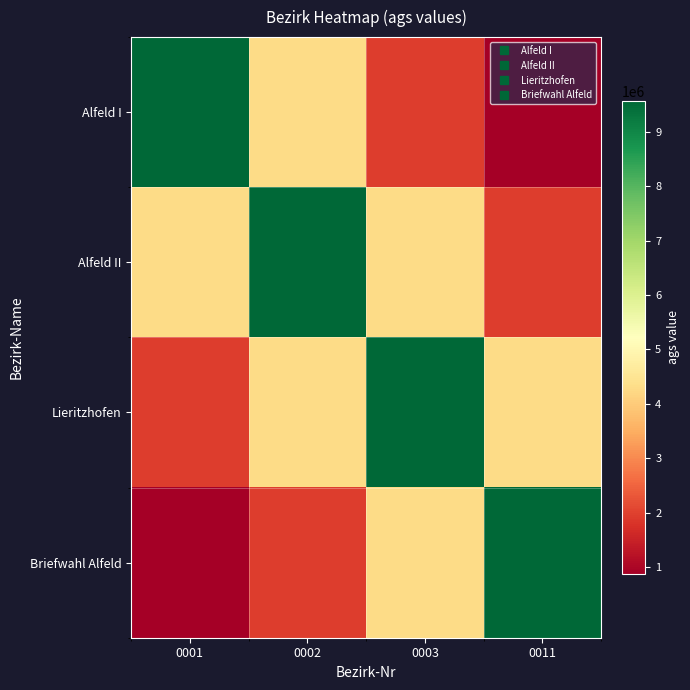

Reading left to right, extract all data points from this chart.

Alfeld I: 0001=9574111.0	0002=4301925.4	0003=1932979.7	0011=868543.8
Alfeld II: 0001=4301925.4	0002=9574111.0	0003=4301925.4	0011=1932979.7
Lieritzhofen: 0001=1932979.7	0002=4301925.4	0003=9574111.0	0011=4301925.4
Briefwahl Alfeld: 0001=868543.8	0002=1932979.7	0003=4301925.4	0011=9574111.0